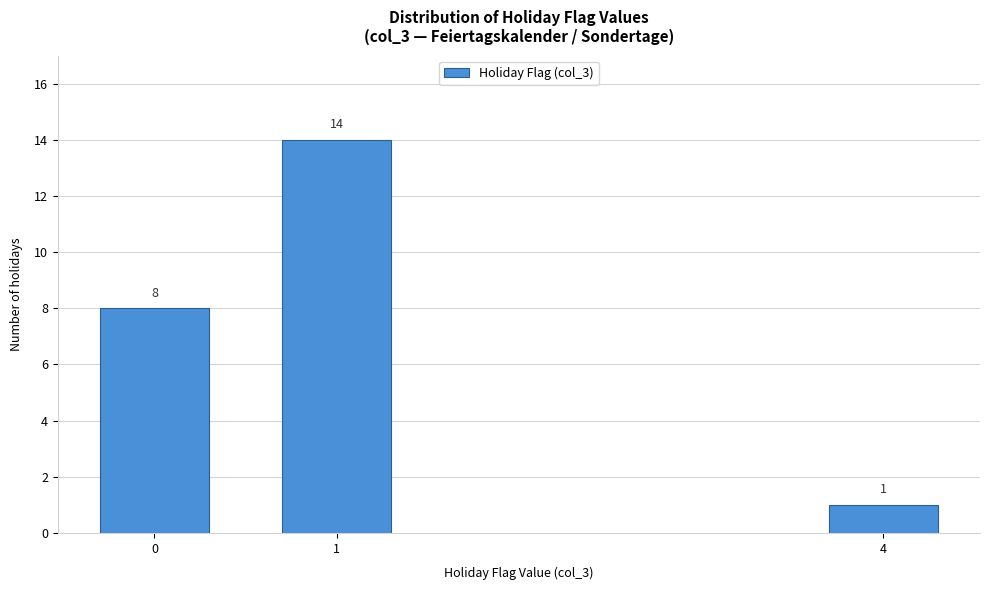

Reading left to right, list all the values displayed in this chart.

0=8	1=14	4=1